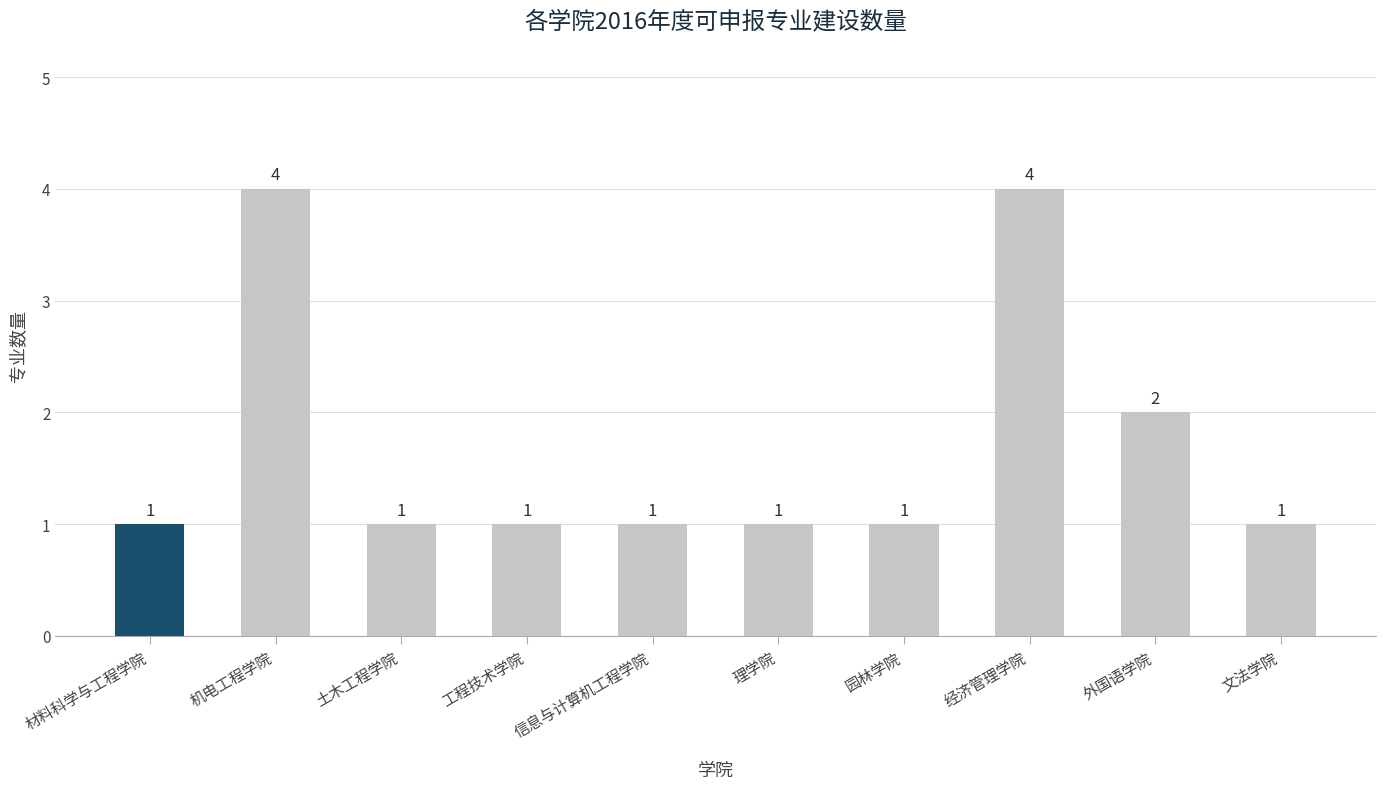

What is the difference between the maximum and minimum values?

3